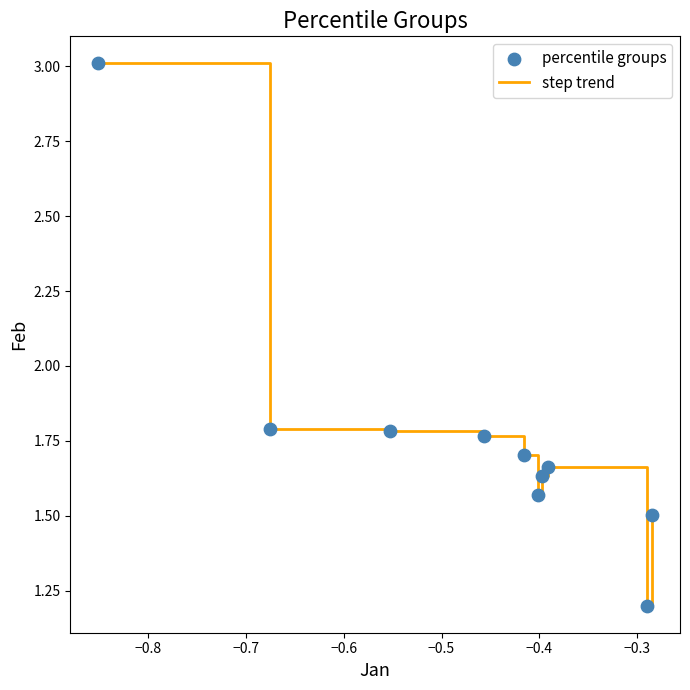

What is the maximum value shown in the chart?

3.0